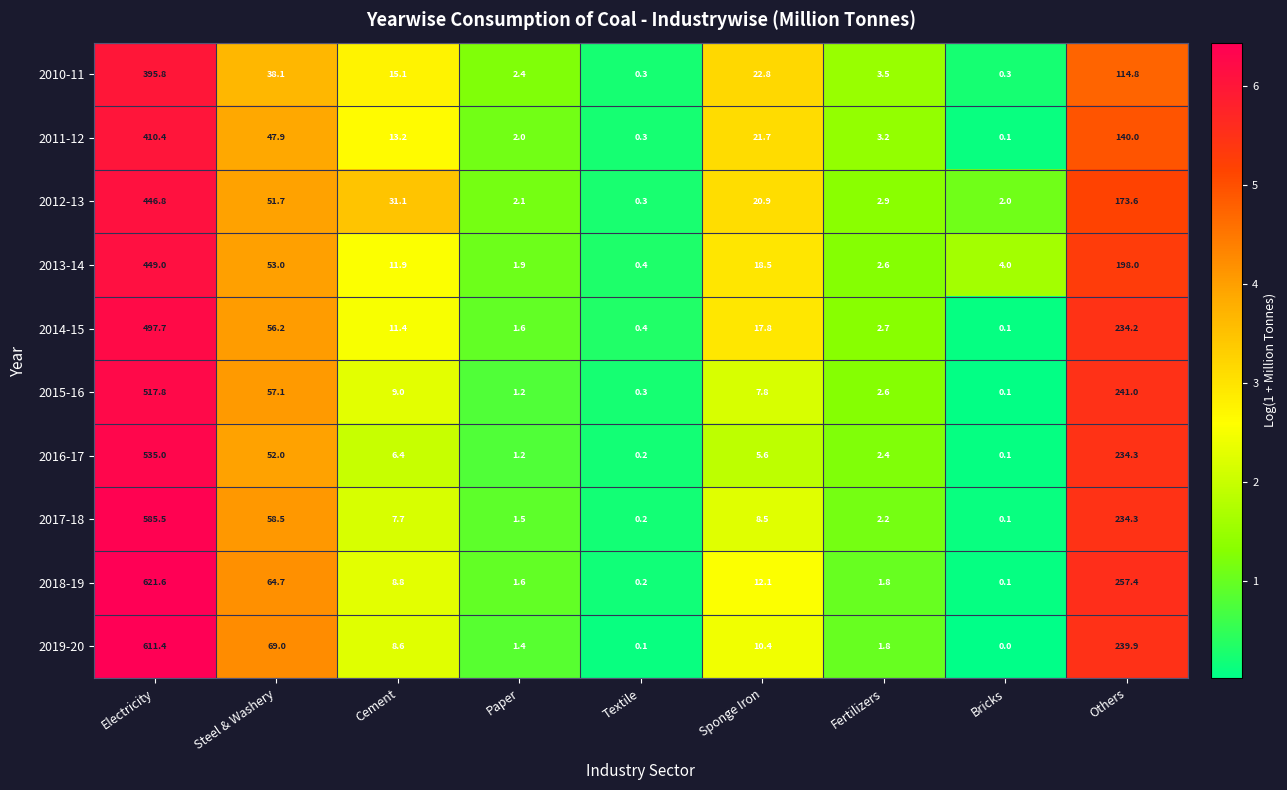

Which label corresponds to the smallest value in the chart?

Bricks